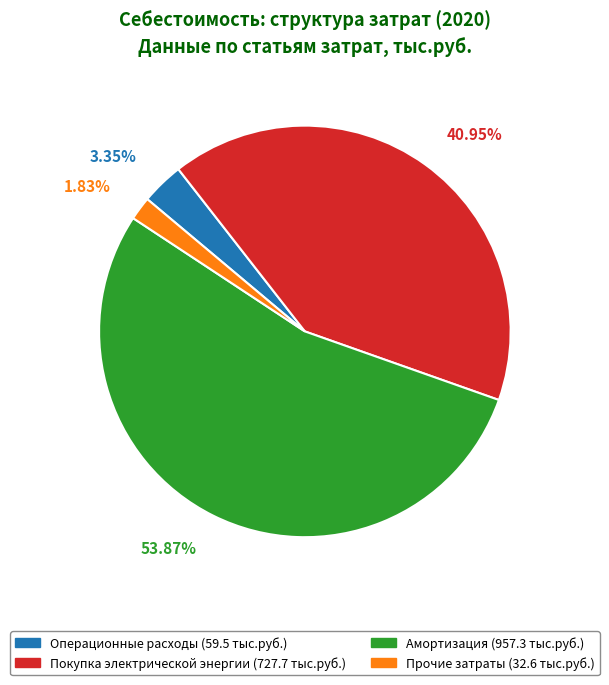

What is the largest slice in the pie chart?

Амортизация